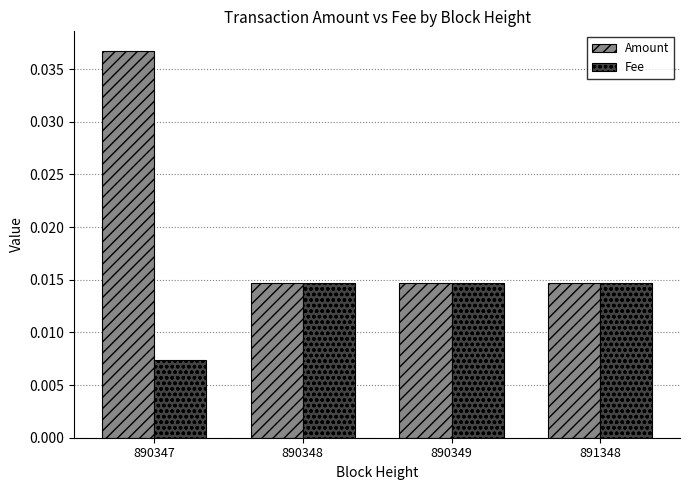

At which category is the sum across all series the highest?

890347